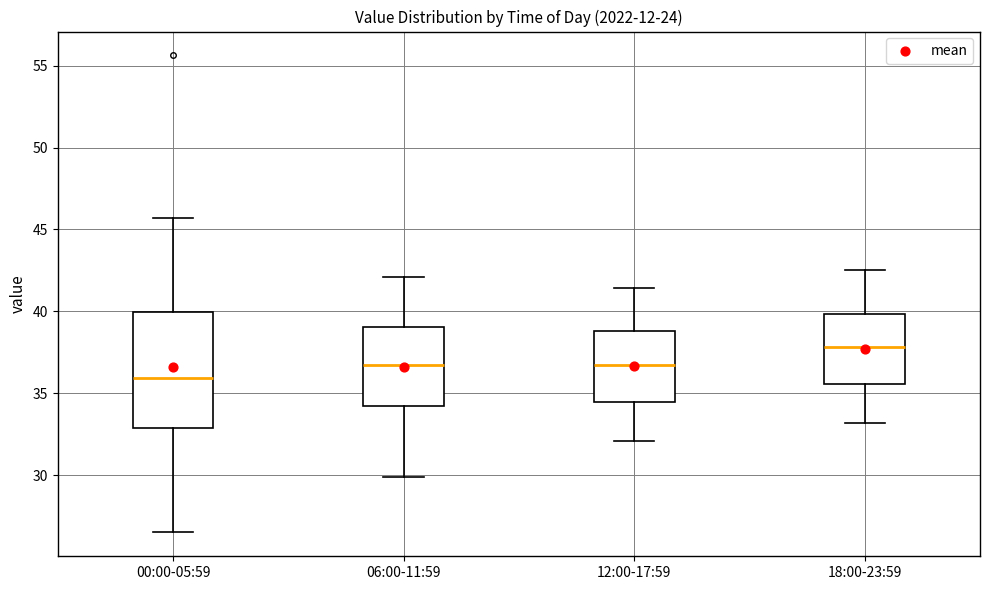

Where does the median line of the box for 06:00-11:59 sit on the y-axis? The values are not printed on the chart, so give them approximately, as read against the axis.

37.0